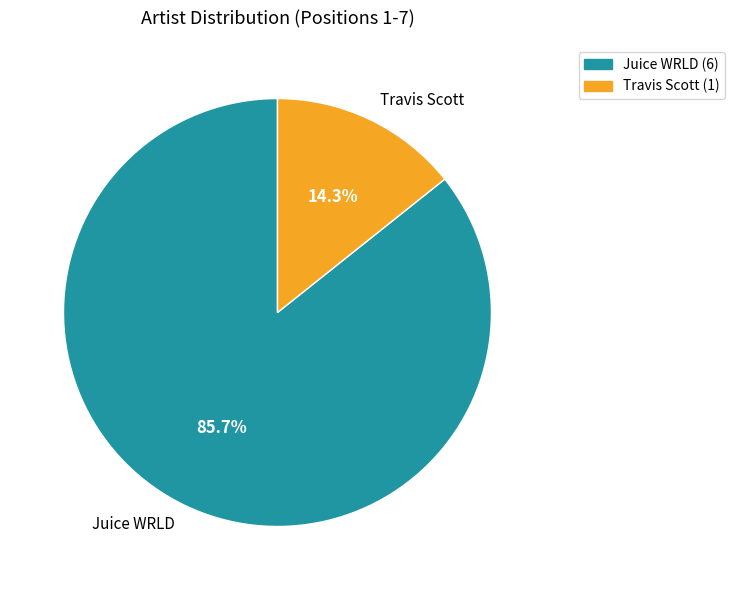

To the nearest percent, what is the average slice percentage?

50%